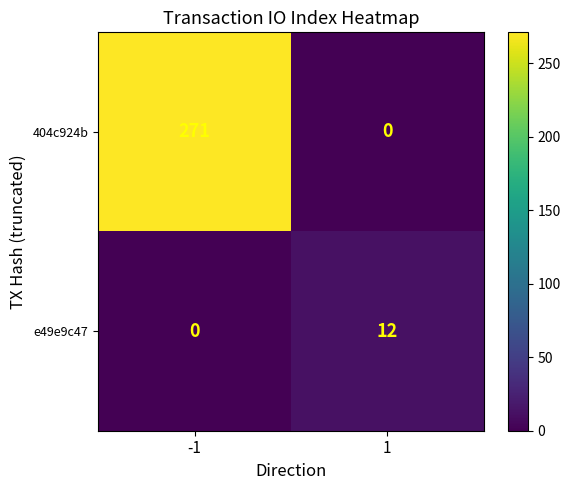

What is the greatest value displayed?

271